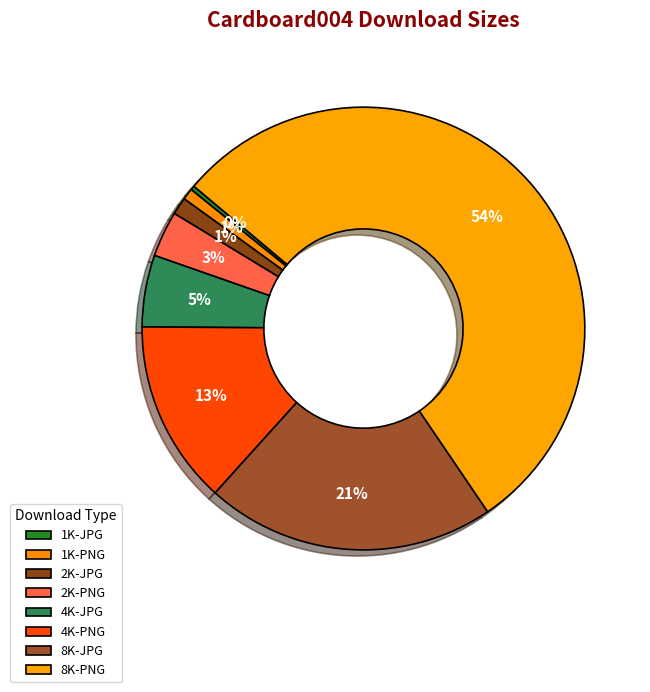

To the nearest percent, what is the average slice percentage?

12%